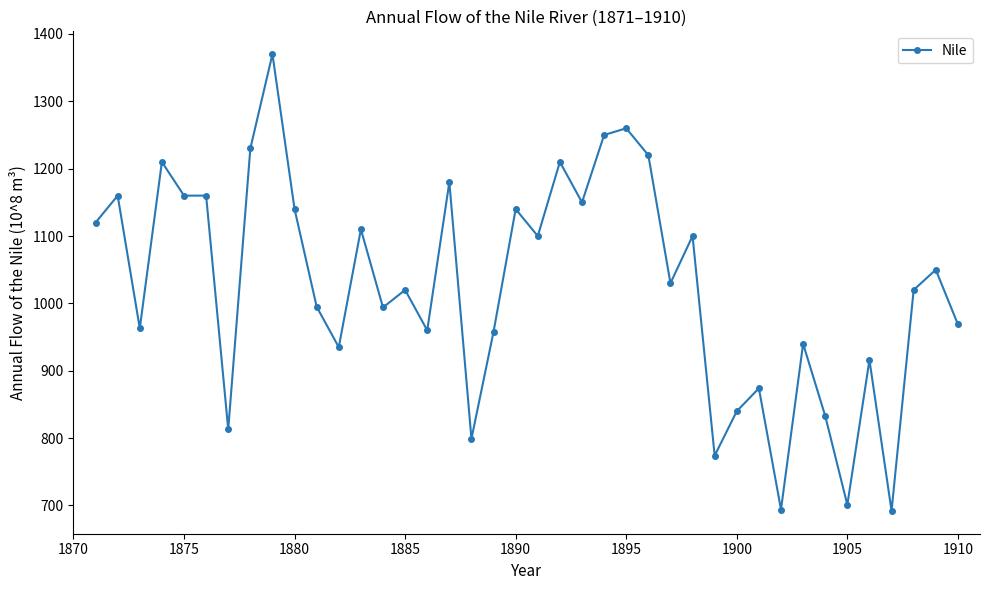

What is the value of the 19th point from the left?

958